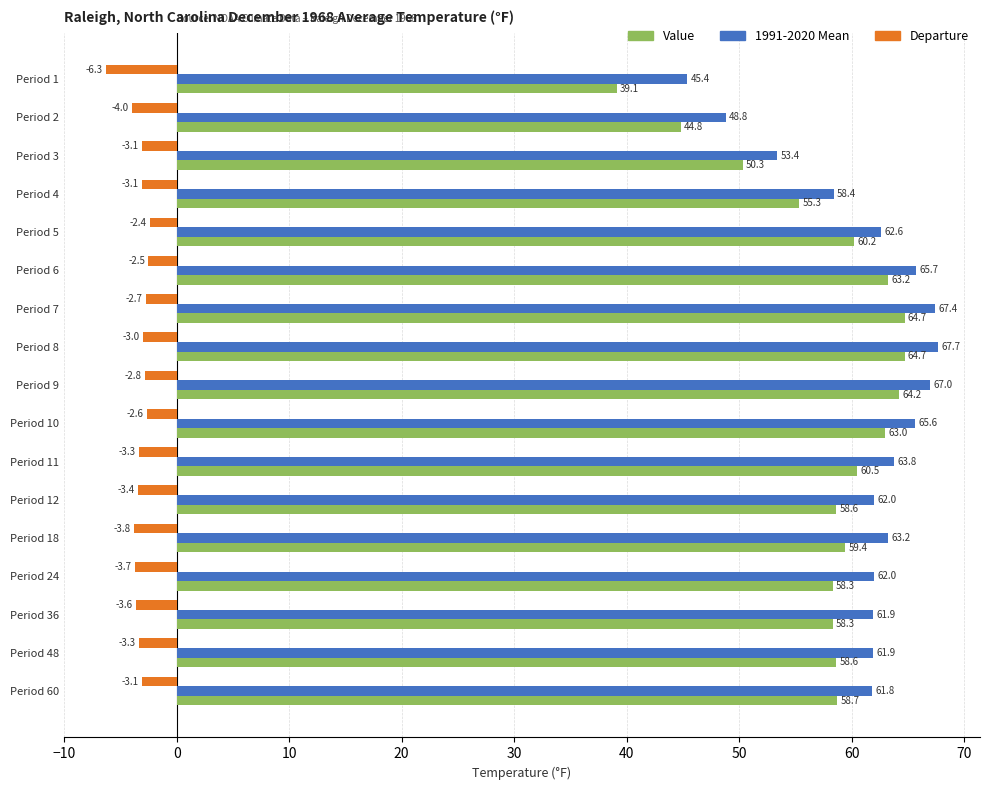

At which label does 1991-2020 Mean reach its minimum?

Period 1